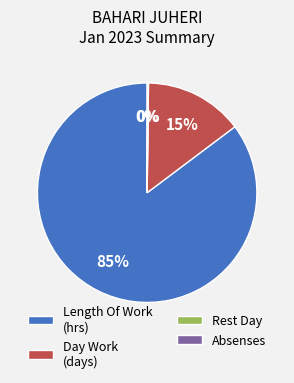

True or false: Day Work (days) accounts for 15% of the total.

True